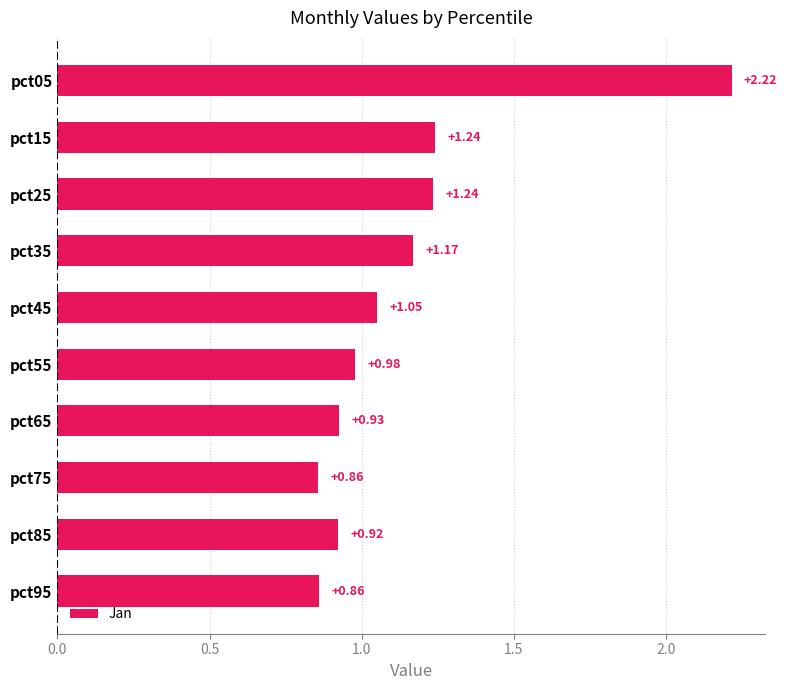

Does the chart contain any negative values?

No